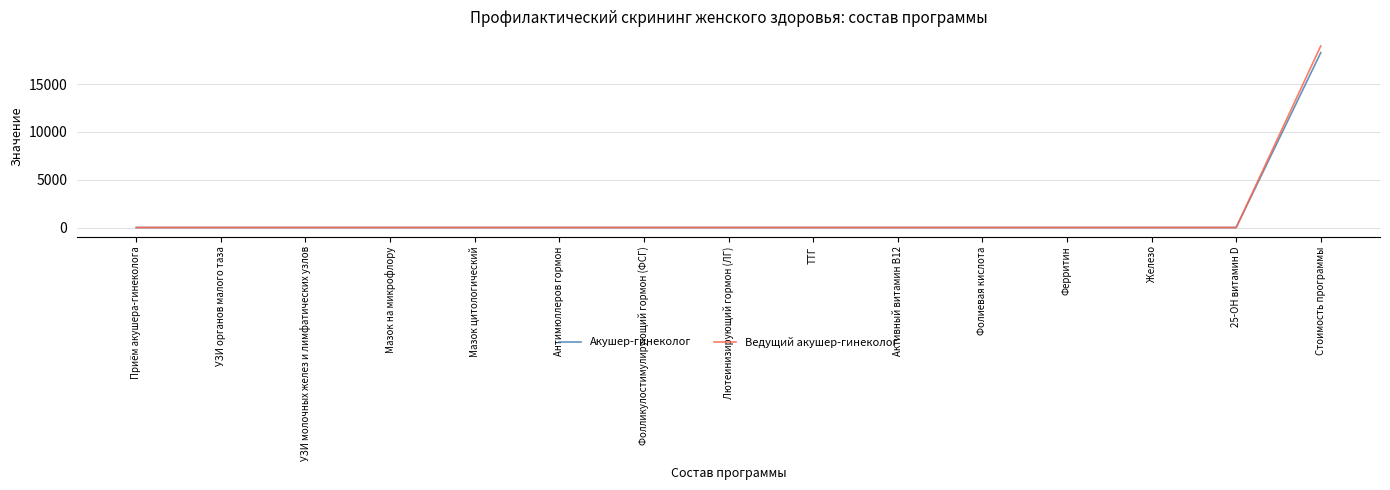

Is it true that Акушер-гинеколог equals 9774 at Стоимость программы?

False